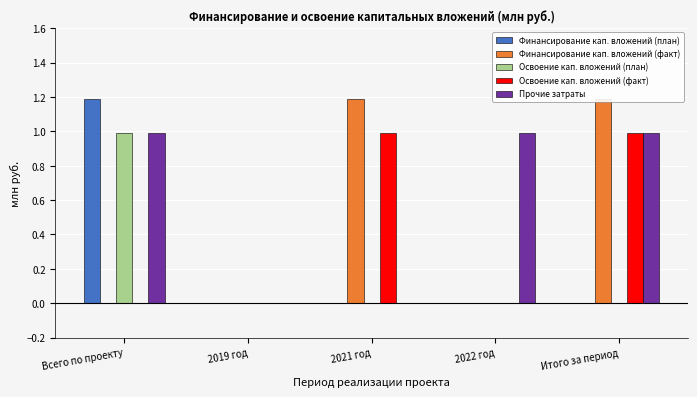

What is the average value of the Финансирование кап. вложений (факт) series?

0.5